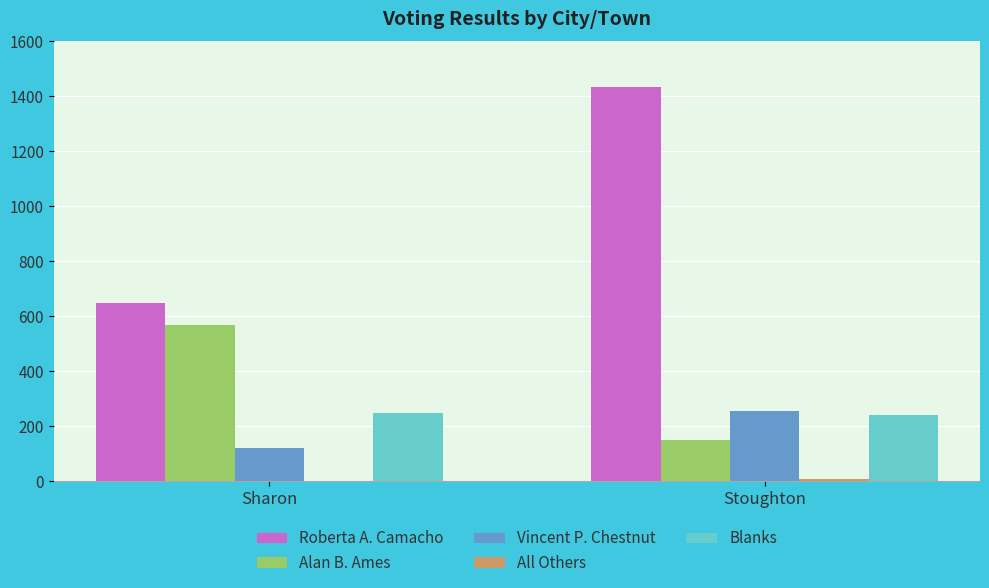

Are the bars grouped side by side (vs. stacked)?

Yes